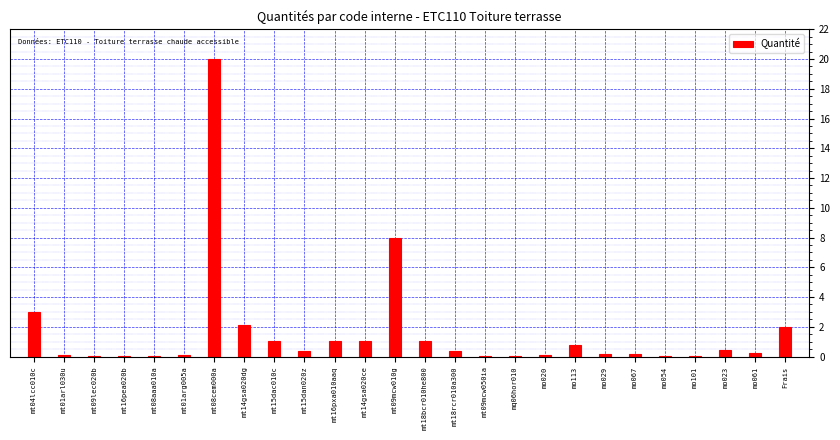

Does the chart contain stacked bars?

No